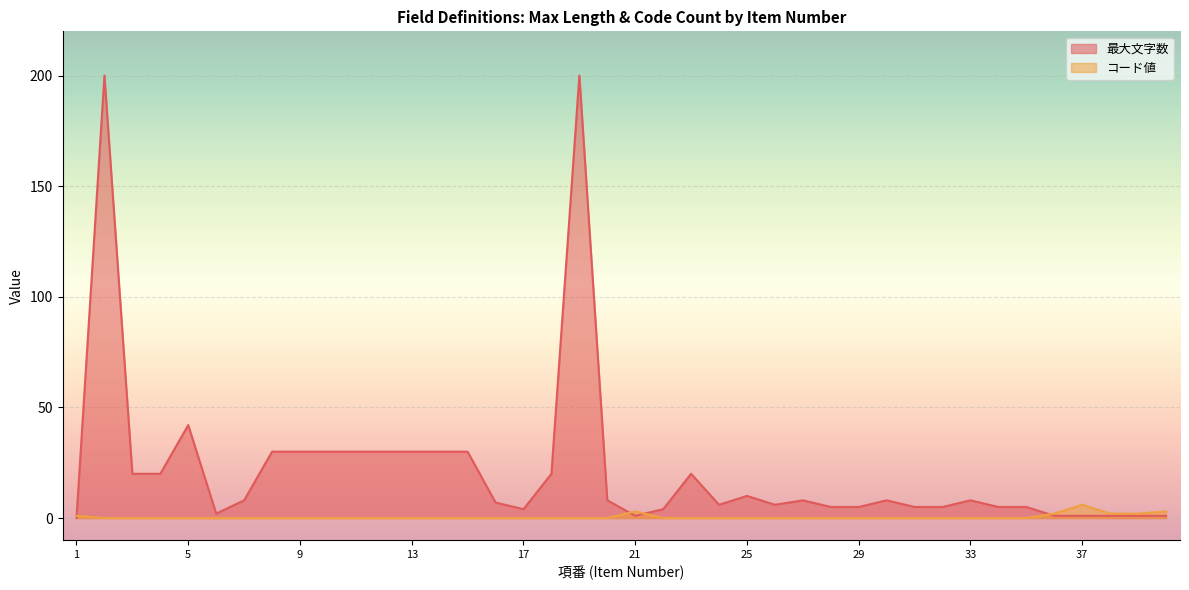

At 4, list the series in order from smallest to largest.

コード値, 最大文字数